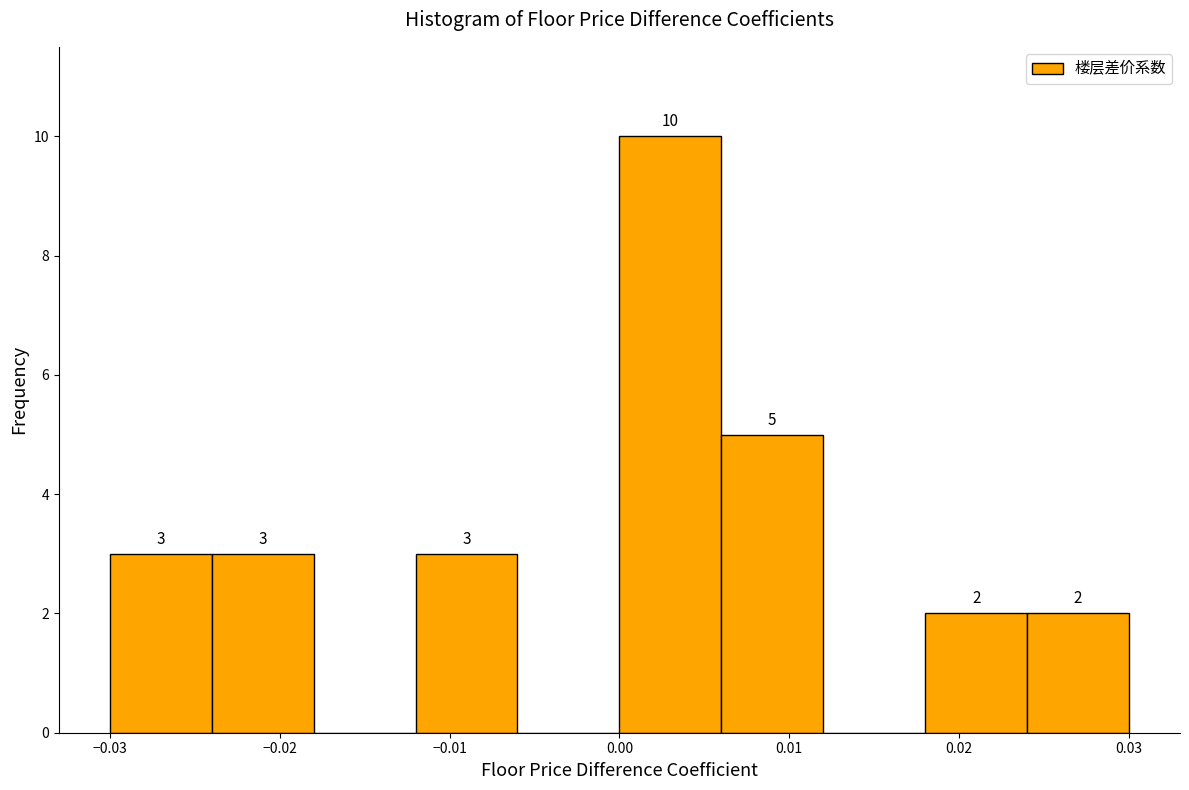

Which range on the x-axis has the tallest bar?

0.000 to 0.006